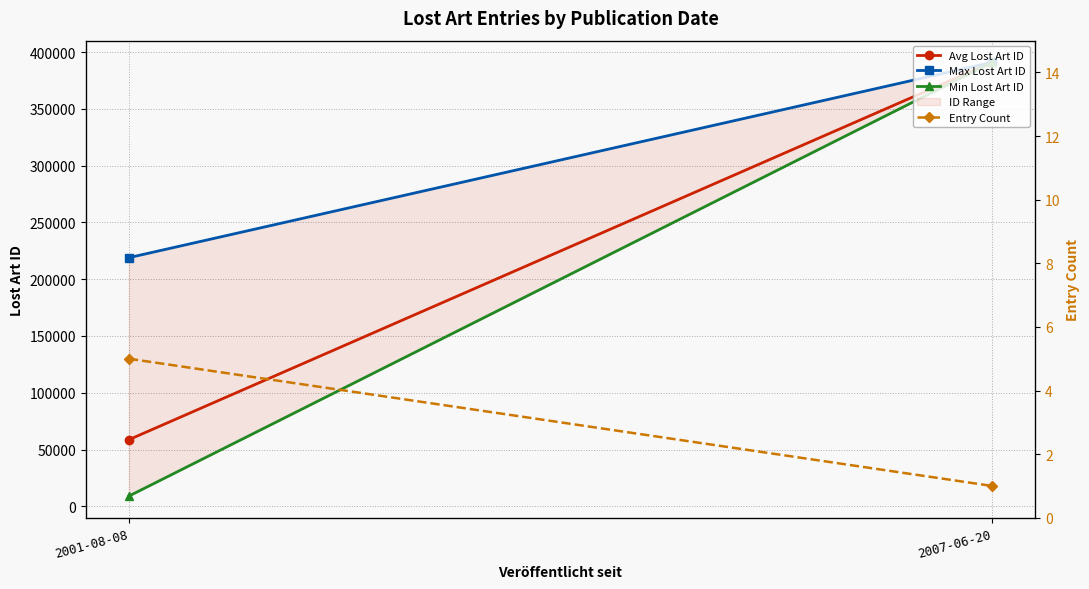

Which has a higher value, 2001-08-08 or 2007-06-20?

2007-06-20